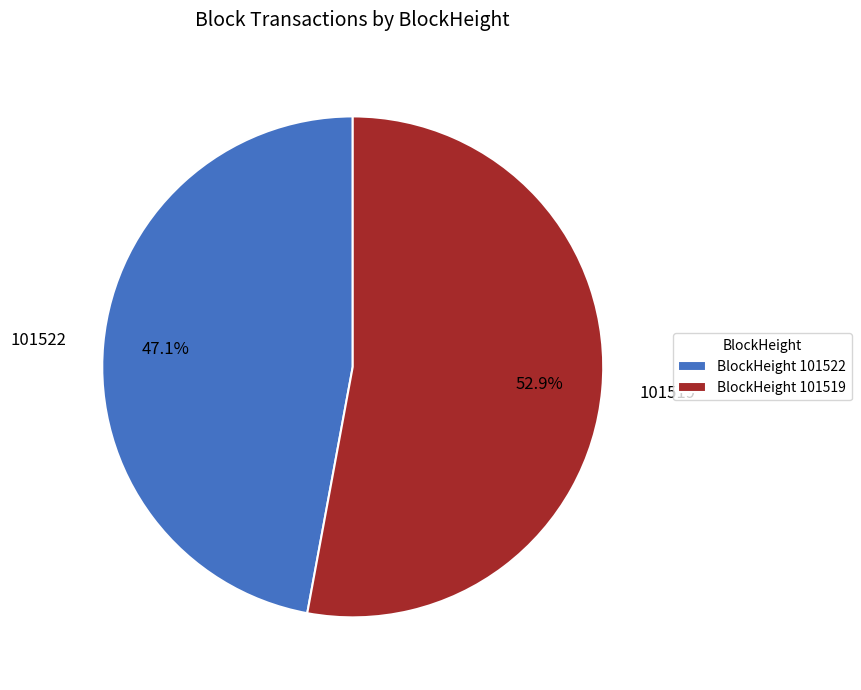

How many segments does this pie chart have?

2